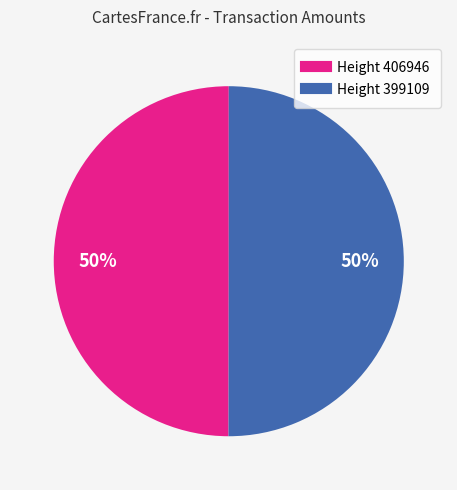

What is the ratio of the value at Height 406946 to the value at Height 399109?

1.0